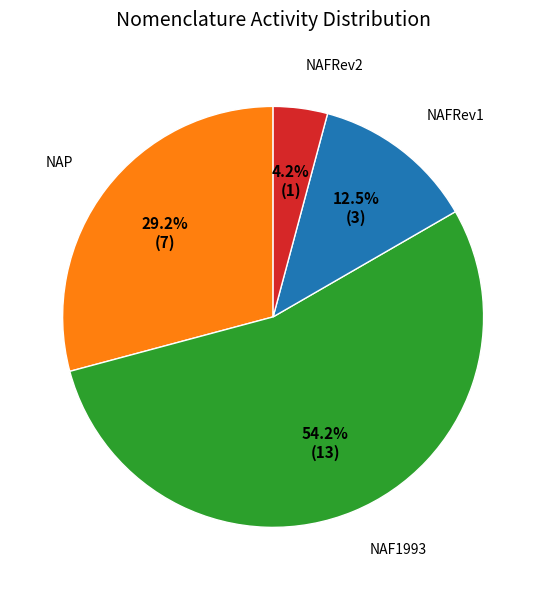

Is there any slice that represents more than half of the pie?

Yes